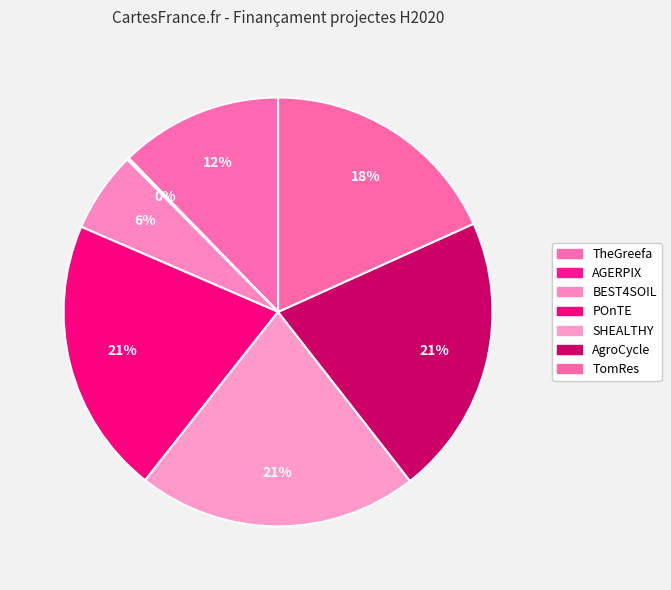

To the nearest percent, what is the combined percentage of AgroCycle and AGERPIX?

21%